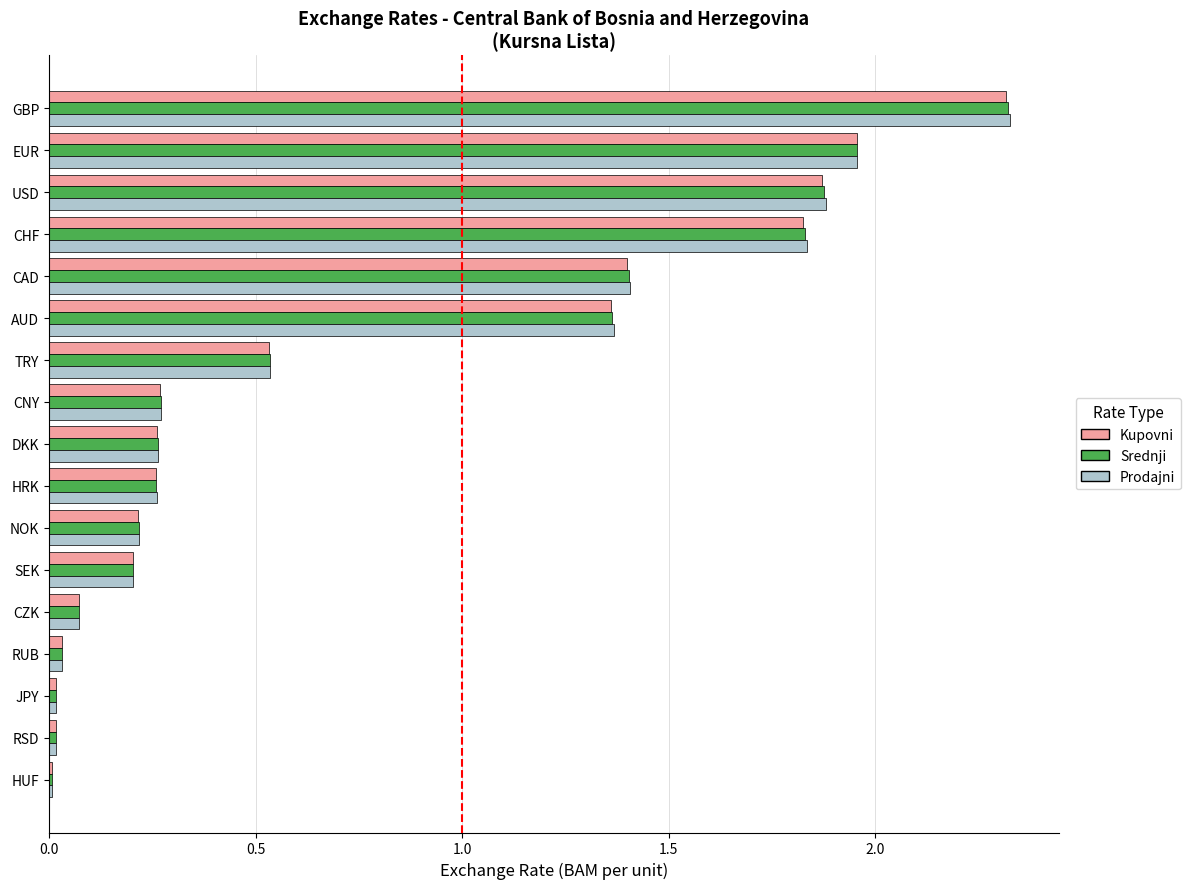

Is it true that Kupovni equals 3.4 at EUR?

False